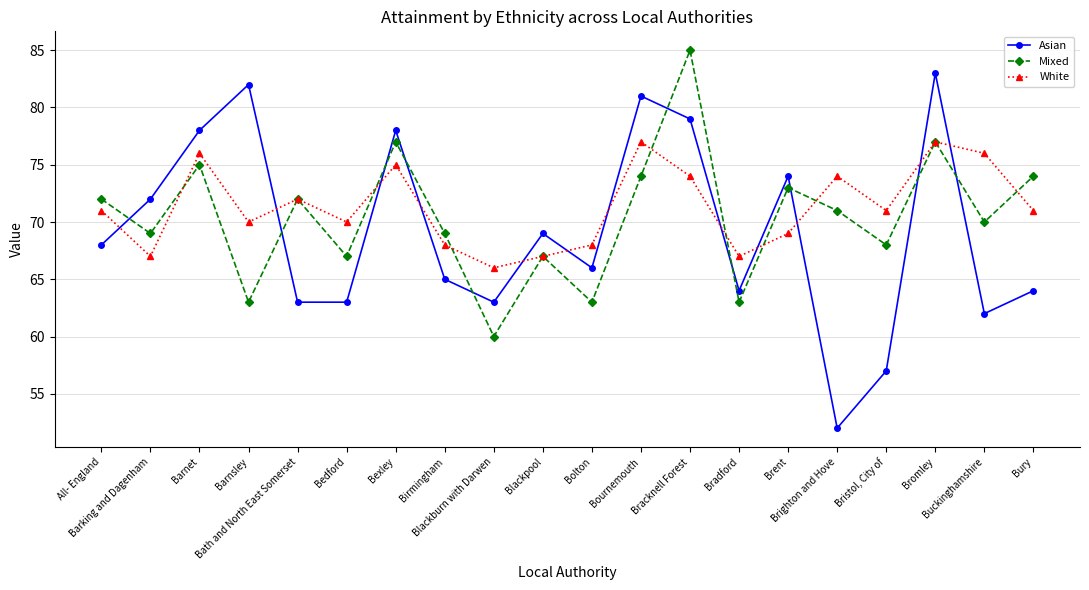

Which label corresponds to the largest value in the chart?

Bracknell Forest